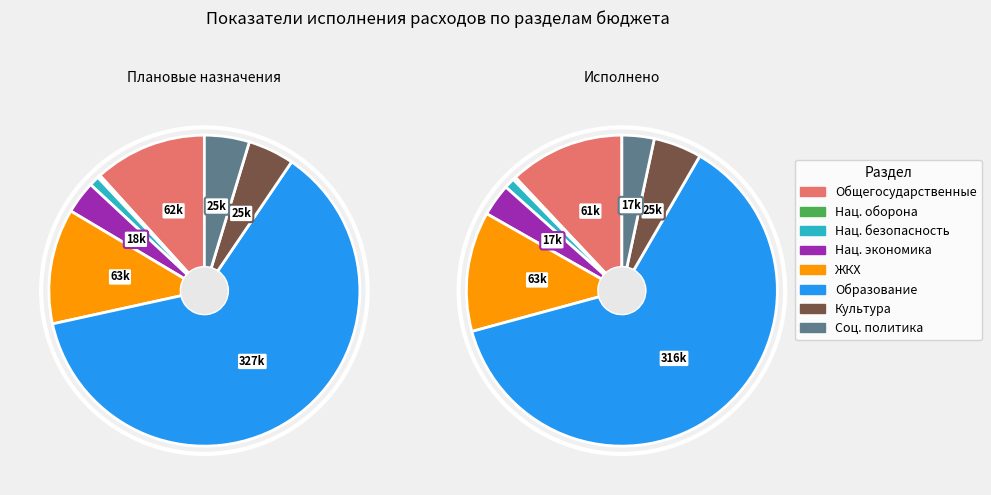

To the nearest percent, what percentage of the pie is ЖИЛИЩНО-КОММУНАЛЬНОЕ ХОЗЯЙСТВО?

12%